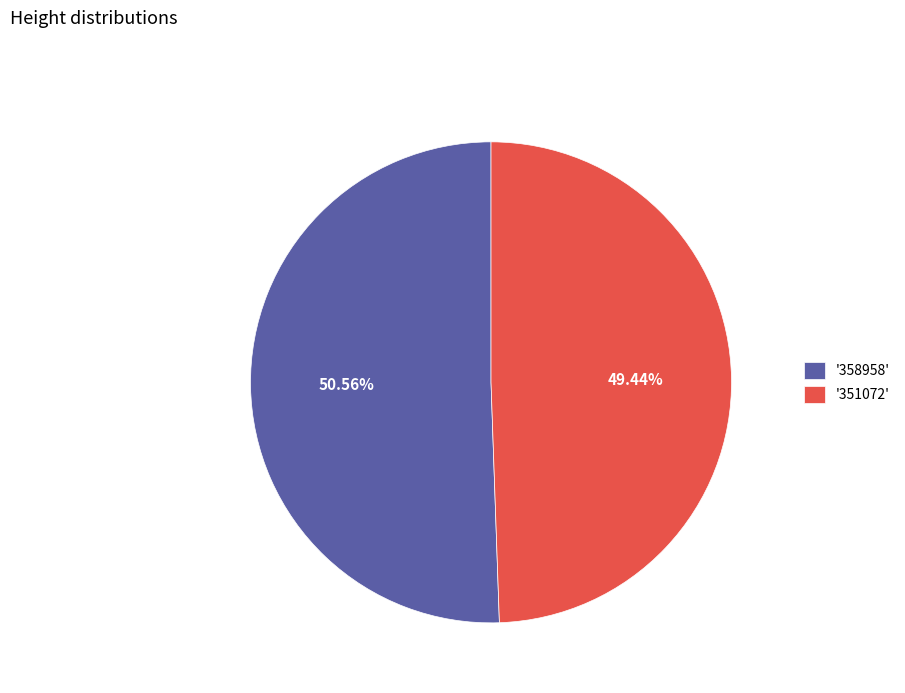

Rank the categories by value from lowest to highest.

'351072', '358958'